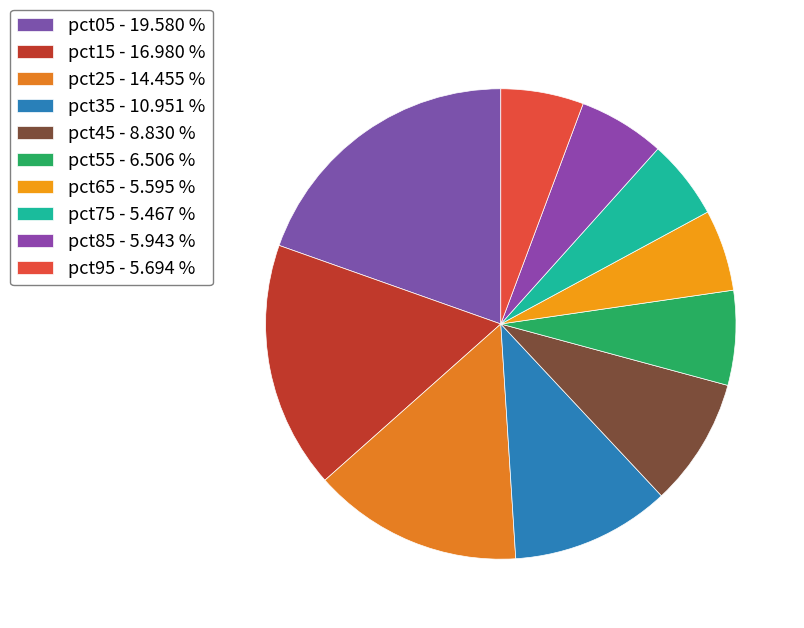

Which slice is the smallest?

pct75